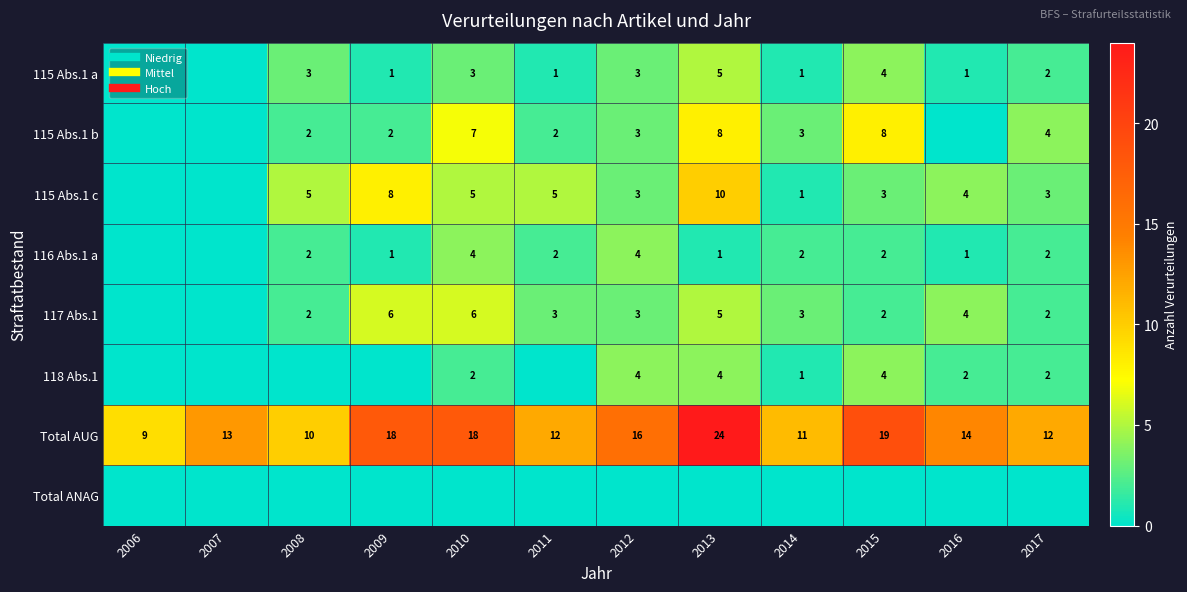

What is the difference between the second highest and minimum values in the 115 Abs.1 b series?

8